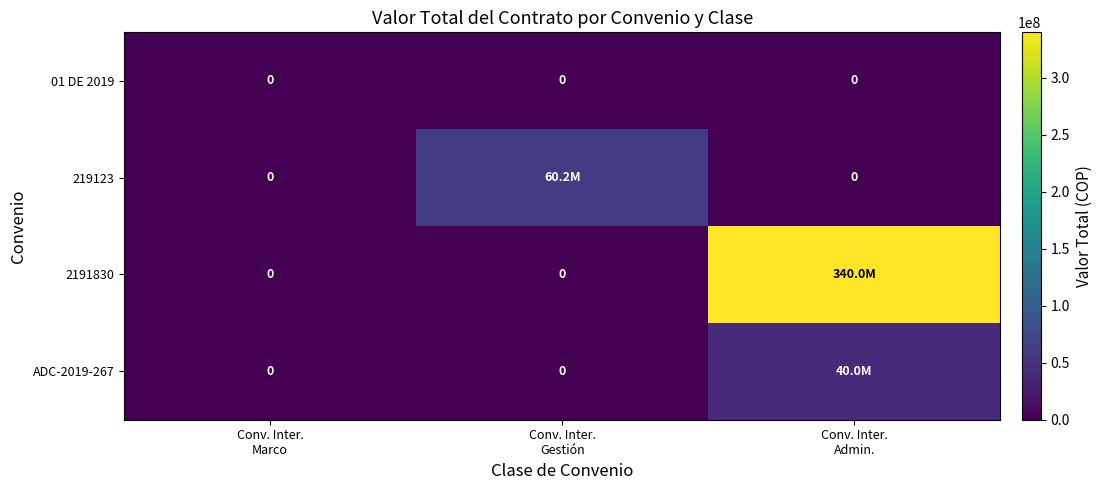

How many values in the 2191830 series exceed 0?

1